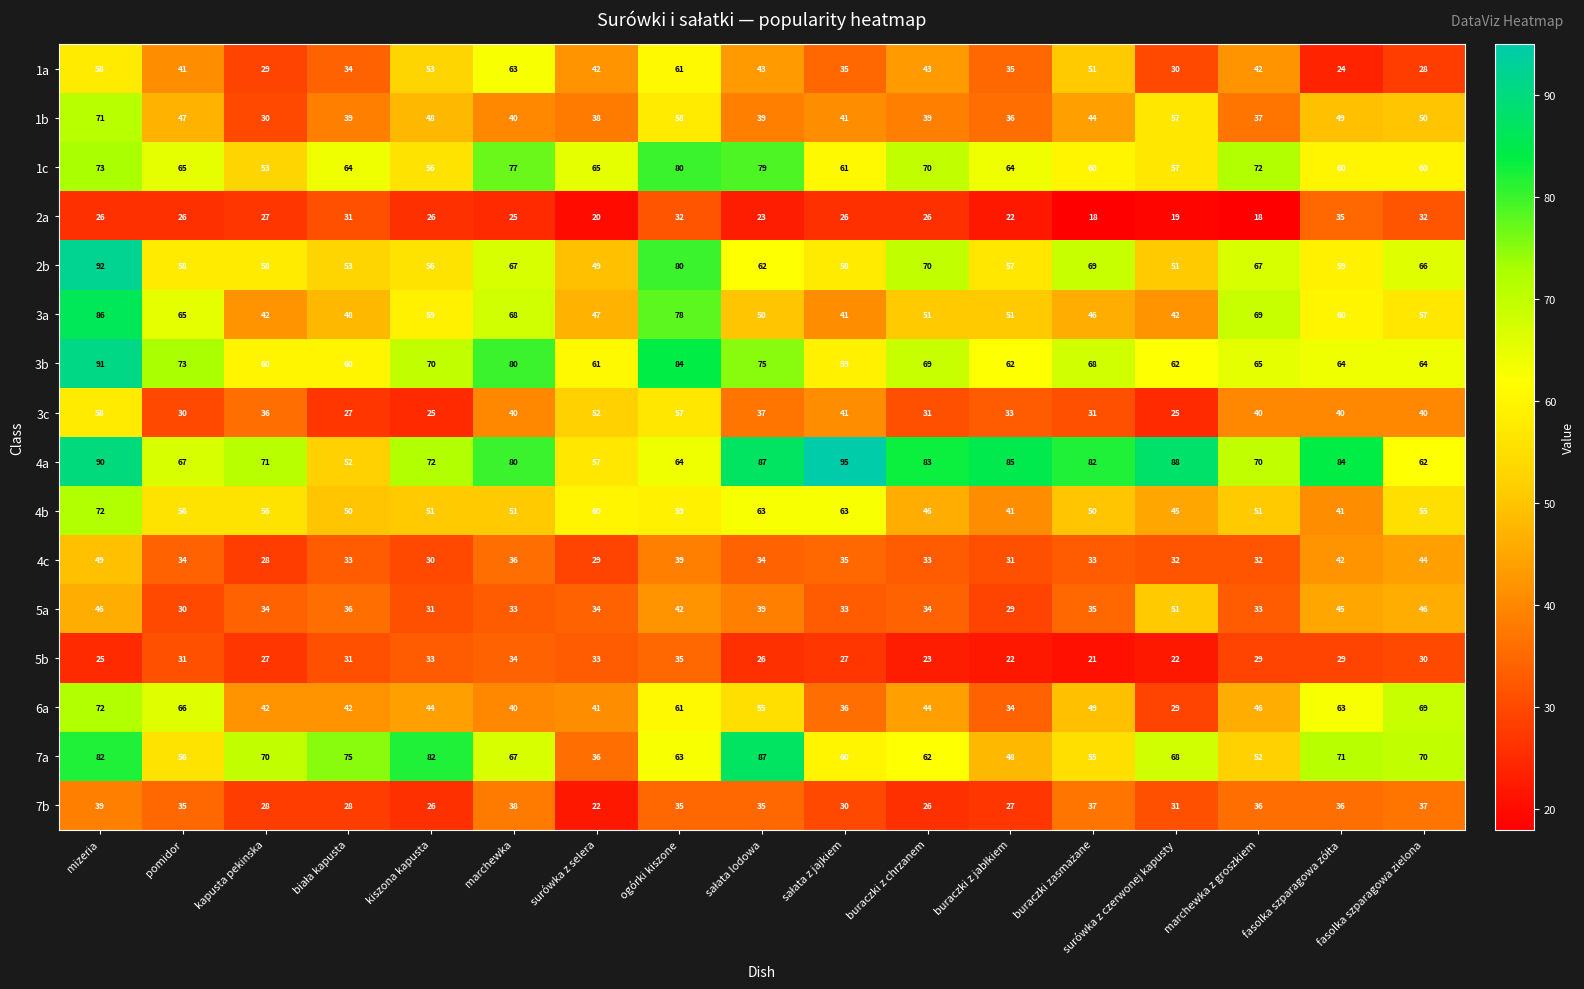

Is it true that 1b equals 37 at marchewka z groszkiem?

True